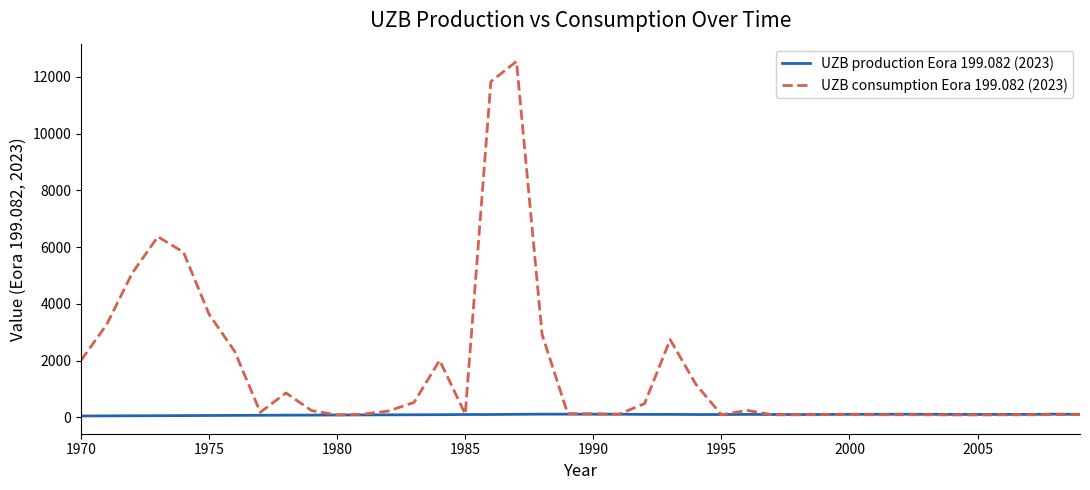

Which series has the largest total across all categories?

UZB consumption Eora 199.082 (2023)